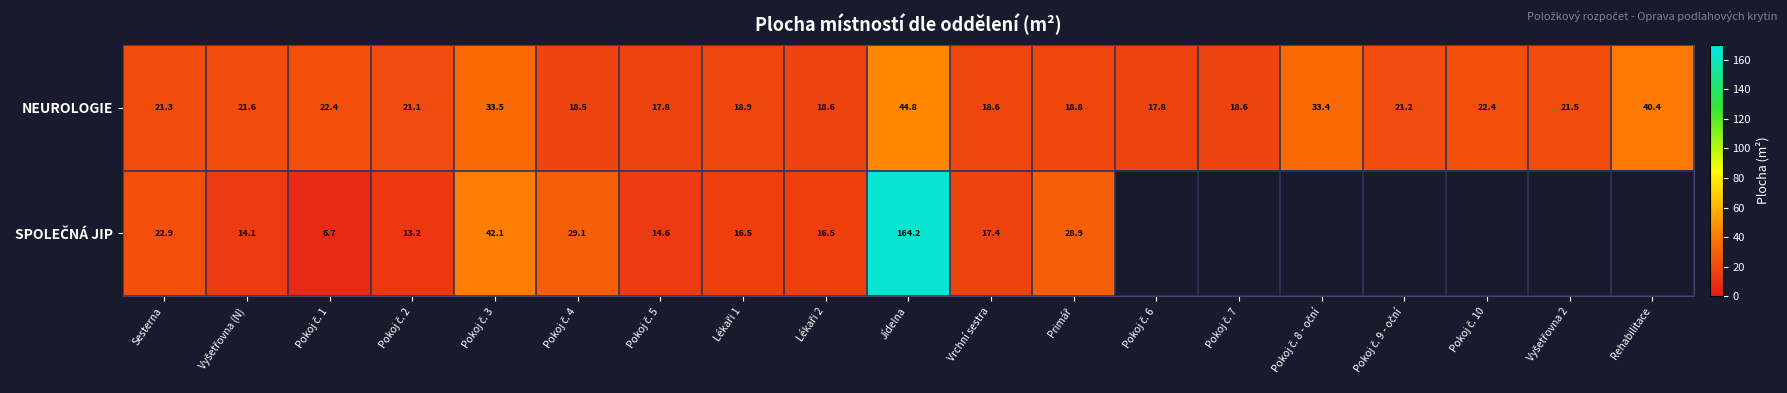

What is the difference between the second highest and second lowest values in the NEUROLOGIE series?

22.6